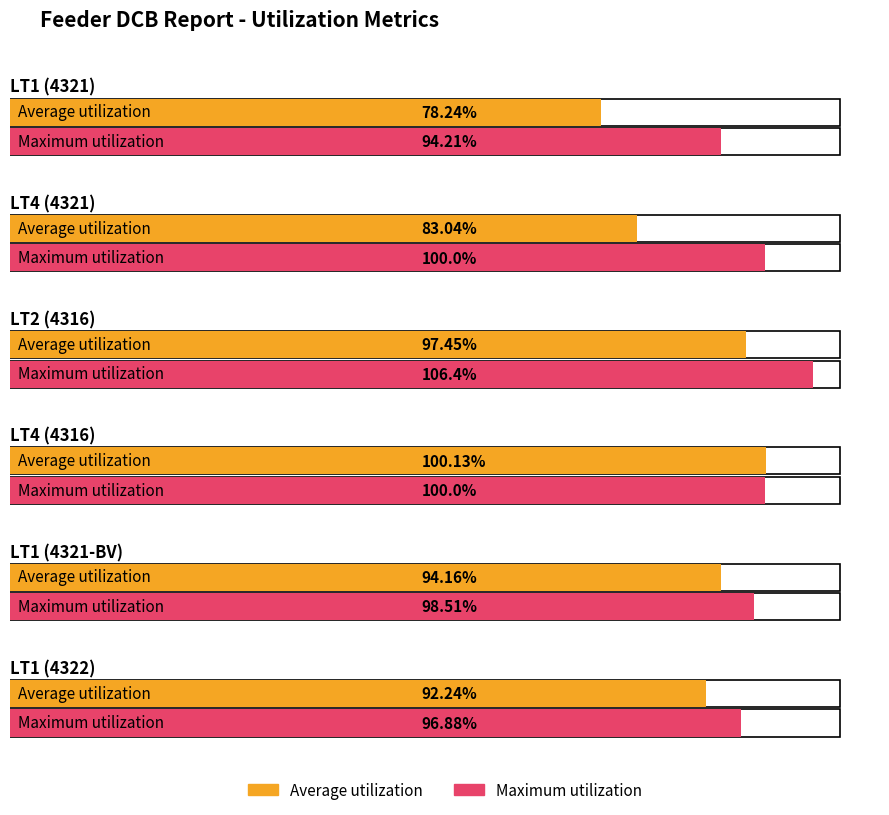

How many bars are there in total?

12